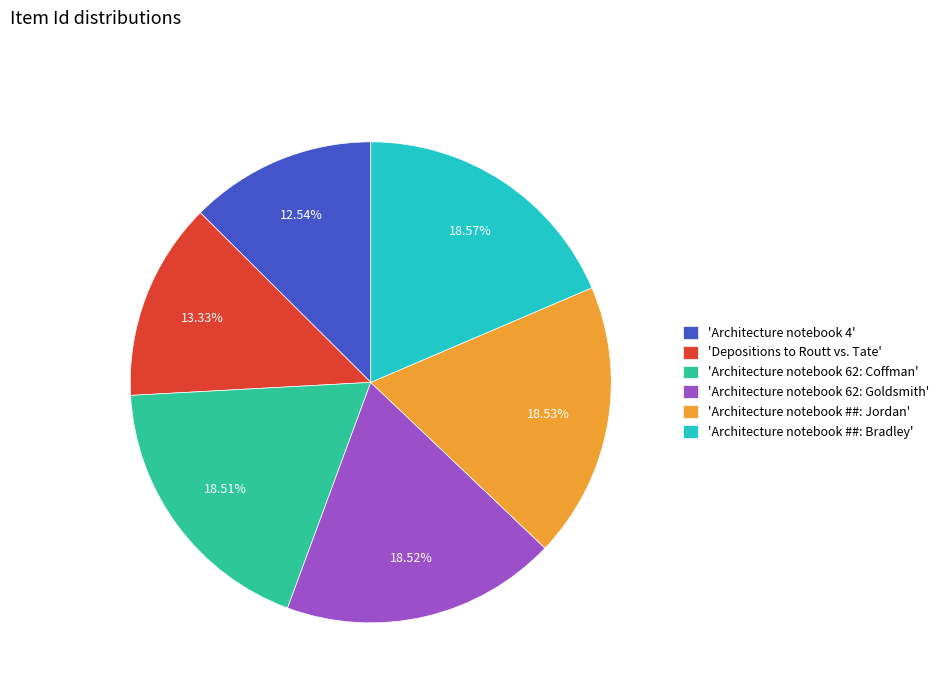

What is the smallest slice in the pie chart?

'Architecture notebook 4'